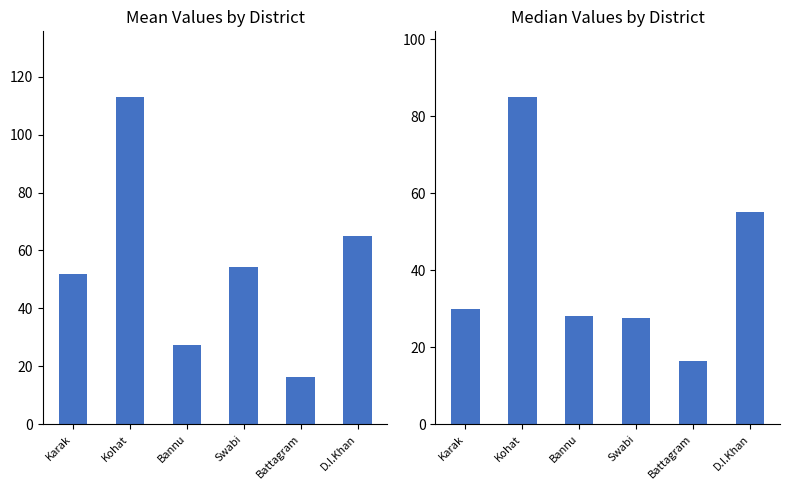

What is the average value of the Mean series?

54.7